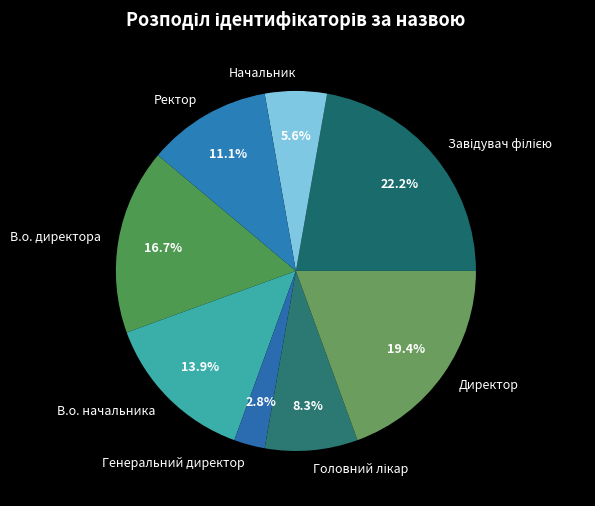

How many slices are in this pie chart?

8